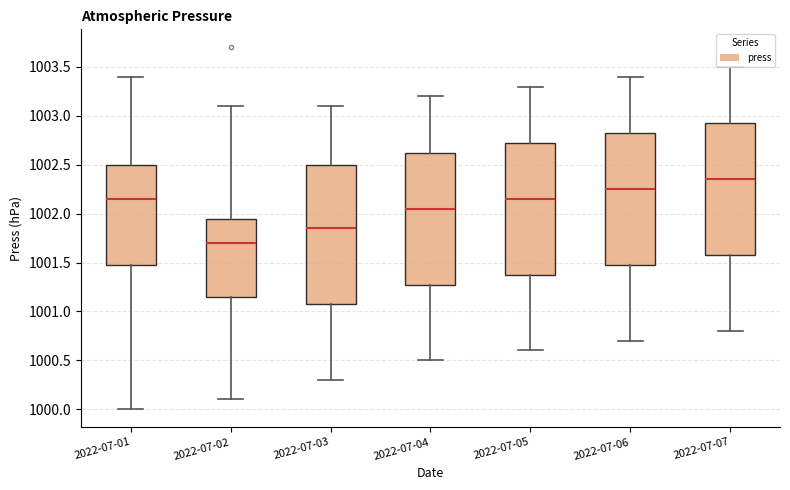

Reading left to right, transcribe this box plot: for each box, give where its median line is, the range the box spans, and where its two whiskers end, as read against the y-axis. The values are not printed on the chart, so give them approximately, as read against the axis.

2022-07-01: median 1002.15, box 1001.50 to 1002.50, whiskers 1000.00 to 1003.40
2022-07-02: median 1001.70, box 1001.15 to 1001.95, whiskers 1000.10 to 1003.10
2022-07-03: median 1001.85, box 1001.10 to 1002.50, whiskers 1000.30 to 1003.10
2022-07-04: median 1002.05, box 1001.30 to 1002.65, whiskers 1000.50 to 1003.20
2022-07-05: median 1002.15, box 1001.40 to 1002.75, whiskers 1000.60 to 1003.30
2022-07-06: median 1002.25, box 1001.50 to 1002.85, whiskers 1000.70 to 1003.40
2022-07-07: median 1002.35, box 1001.60 to 1002.95, whiskers 1000.80 to 1003.50